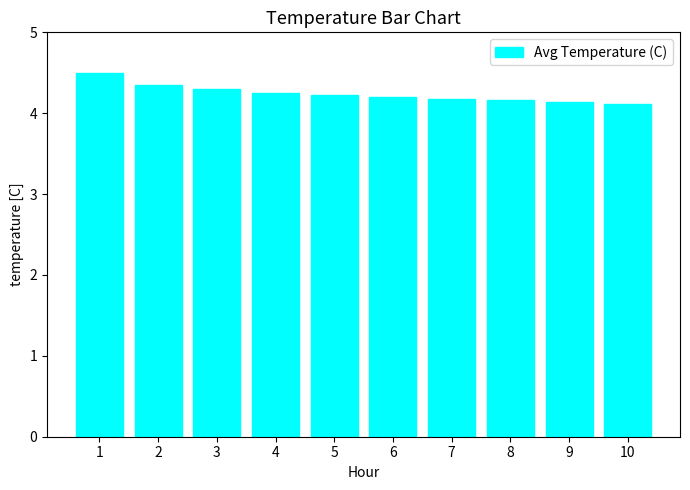

How many bars are there in total?

10